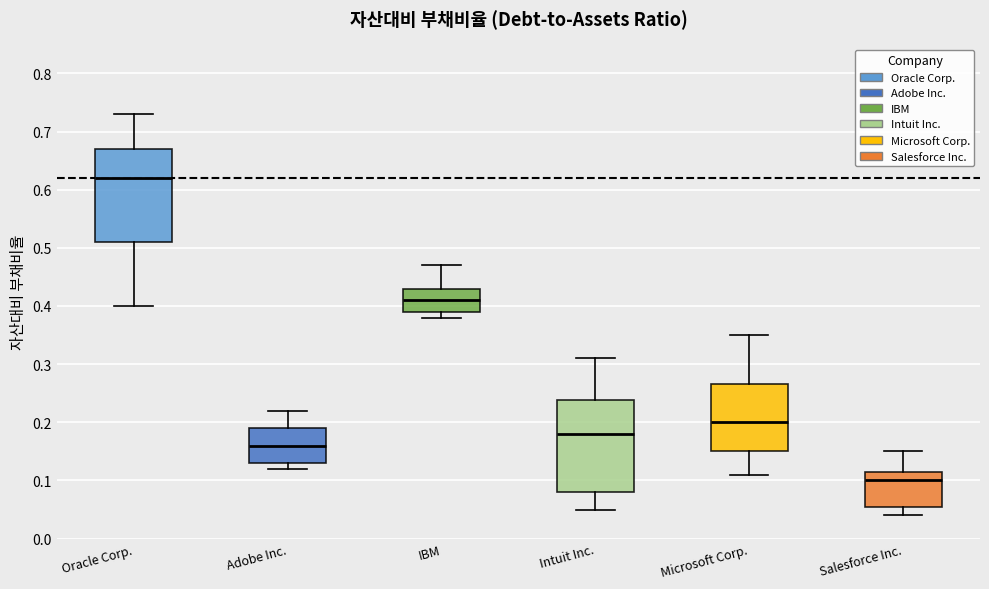

Where is the lower edge of the box for Salesforce Inc. on the y-axis? The values are not printed on the chart, so give them approximately, as read against the axis.

0.06